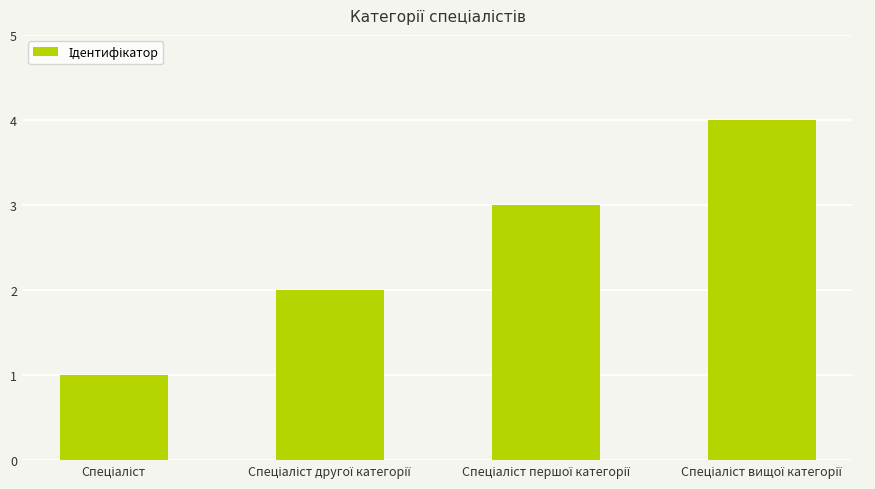

What is the greatest value displayed?

4